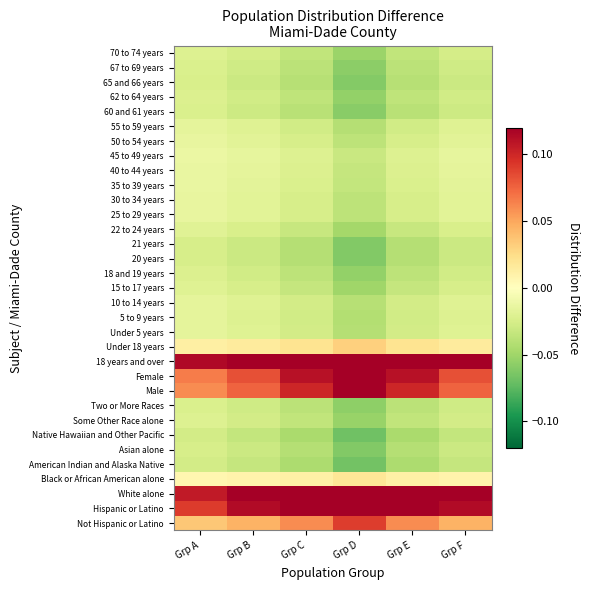

At which category is the sum across all series the highest?

Grp A